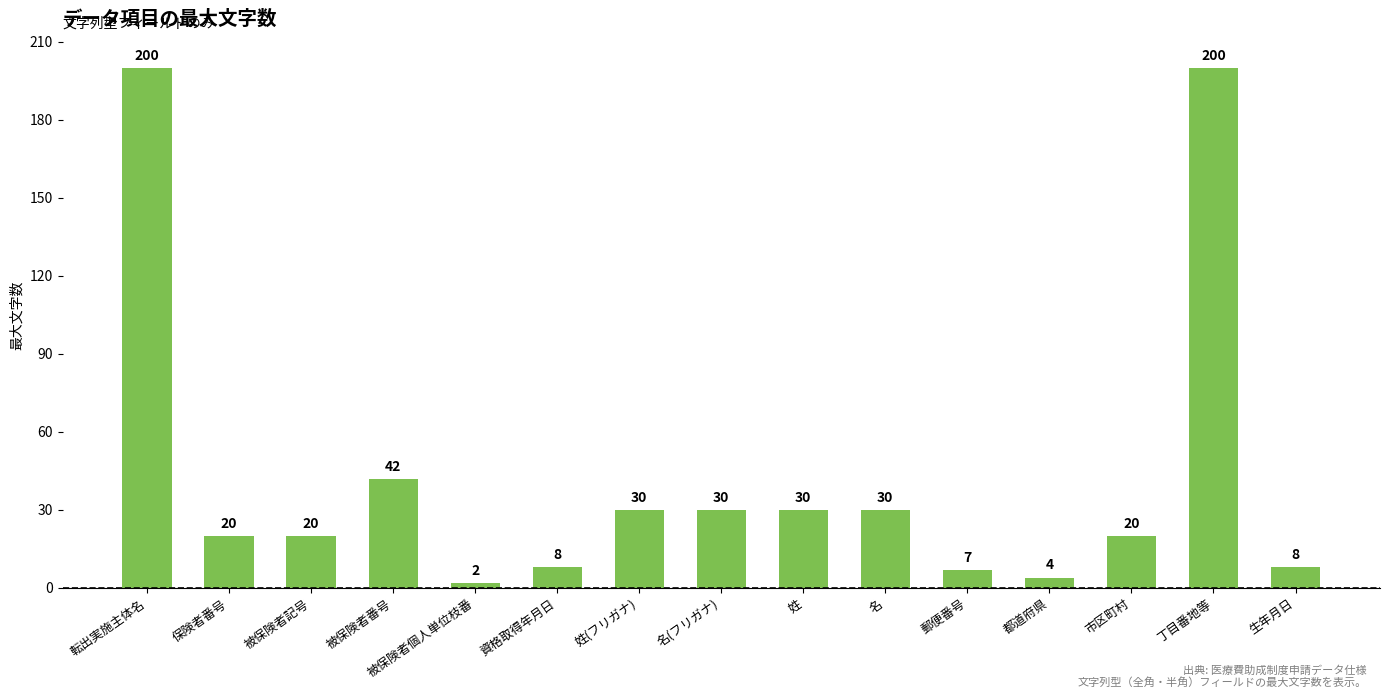

What is the ratio of the value at 被保険者記号 to the value at 姓(フリガナ)?

0.7